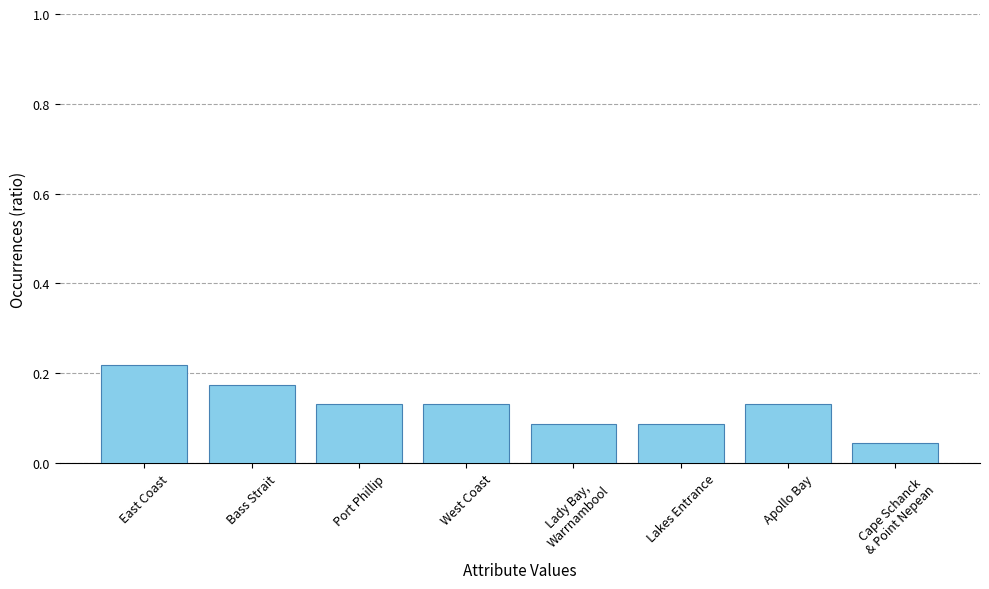

What position from the right is Apollo Bay?

2